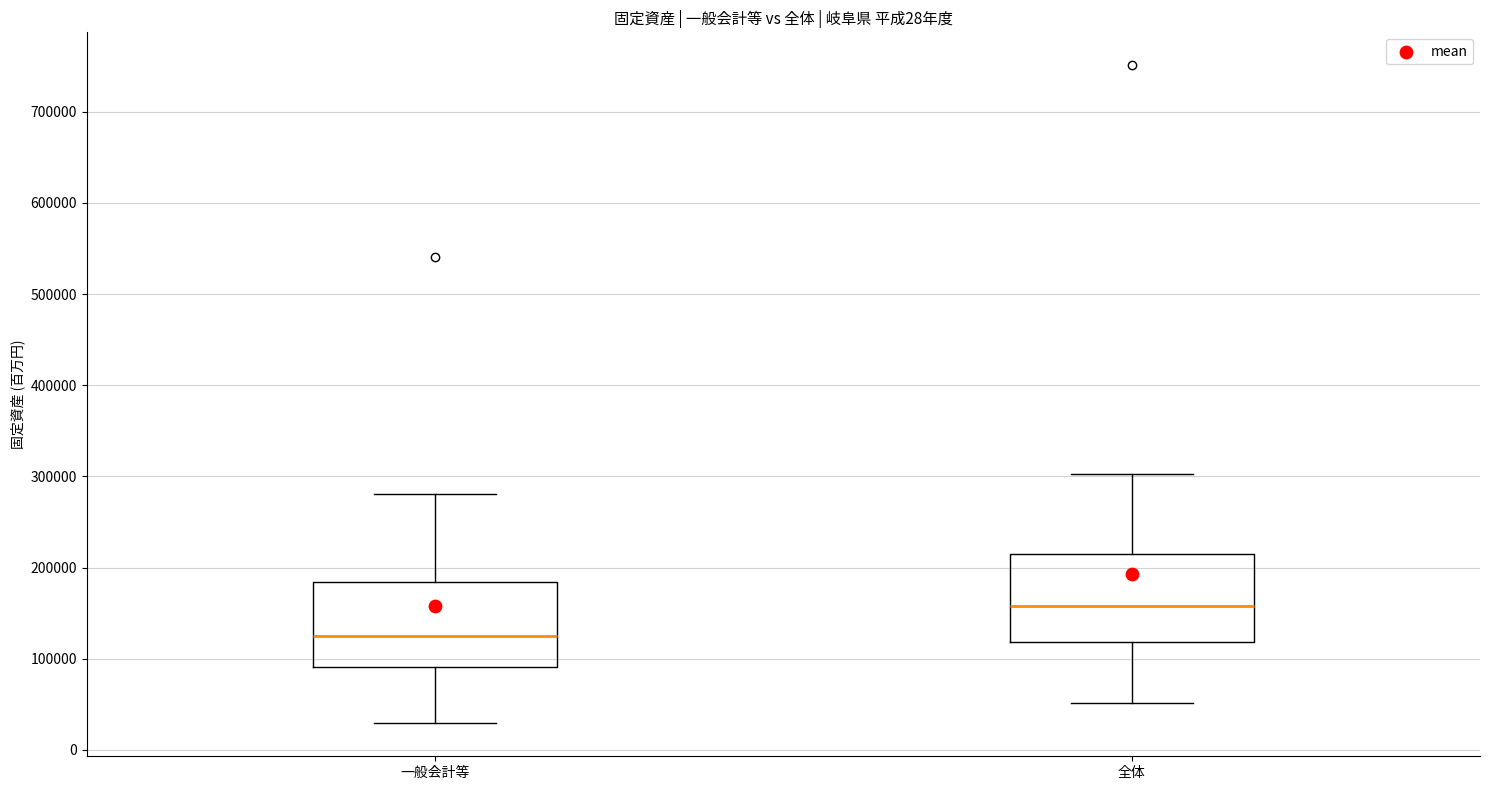

Which box's median line is the lowest?

一般会計等